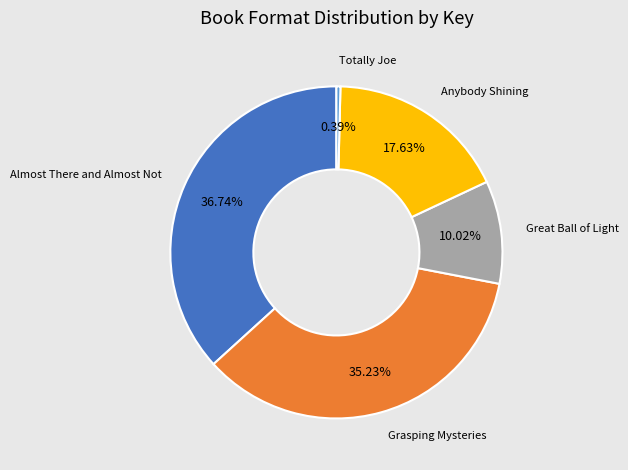

To the nearest percent, what is the average slice percentage?

20%